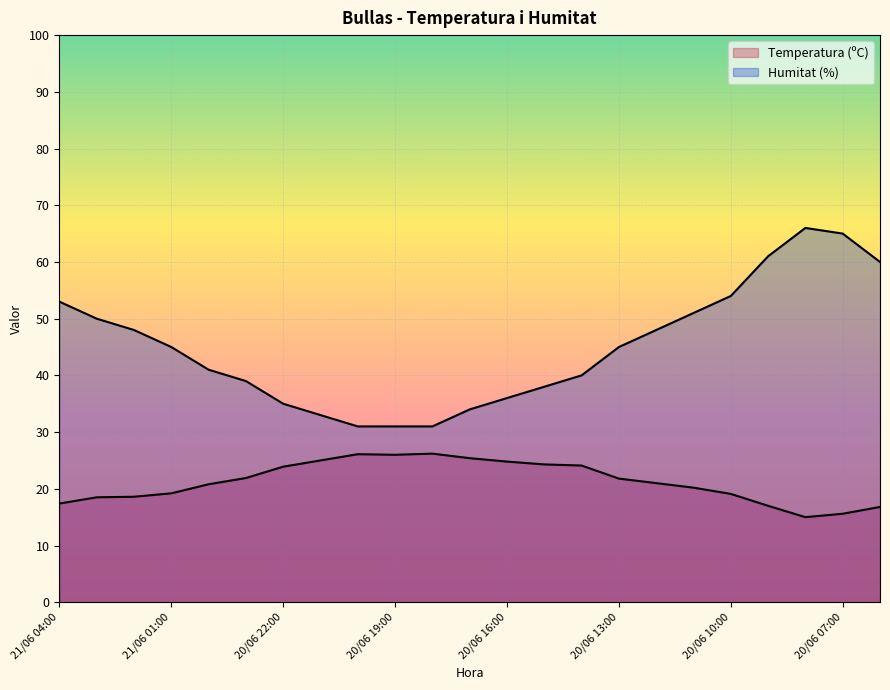

Between 20/06 06:00 and 21/06 04:00, which is larger?

21/06 04:00